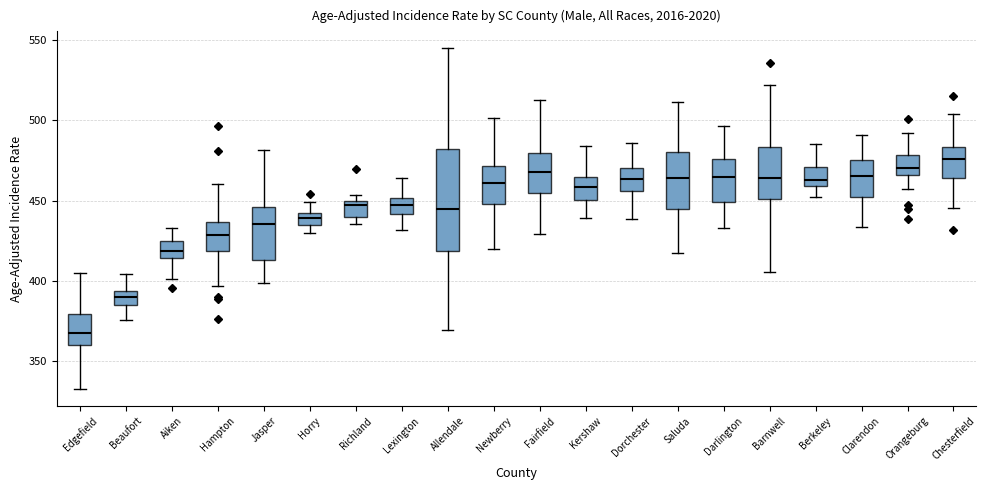

Reading left to right, transcribe this box plot: for each box, give where its median line is, the range the box spans, and where its two whiskers end, as read against the y-axis. The values are not printed on the chart, so give them approximately, as read against the axis.

Edgefield: median 365, box 360 to 380, whiskers 335 to 405
Beaufort: median 390, box 385 to 395, whiskers 375 to 405
Aiken: median 420, box 415 to 425, whiskers 400 to 435
Hampton: median 430, box 420 to 435, whiskers 395 to 460
Jasper: median 435, box 415 to 445, whiskers 400 to 480
Horry: median 440 (inside the box), box 435 to 440, whiskers 430 to 450
Richland: median 445, box 440 to 450, whiskers 435 to 455
Lexington: median 445, box 440 to 450, whiskers 430 to 465
Allendale: median 445, box 420 to 480, whiskers 370 to 545
Newberry: median 460, box 450 to 470, whiskers 420 to 500
Fairfield: median 470, box 455 to 480, whiskers 430 to 515
Kershaw: median 460, box 450 to 465, whiskers 440 to 485
Dorchester: median 465, box 455 to 470, whiskers 440 to 485
Saluda: median 465, box 445 to 480, whiskers 420 to 510
Darlington: median 465, box 450 to 475, whiskers 435 to 495
Barnwell: median 465, box 450 to 485, whiskers 405 to 520
Berkeley: median 465, box 460 to 470, whiskers 450 to 485
Clarendon: median 465, box 450 to 475, whiskers 435 to 490
Orangeburg: median 470, box 465 to 480, whiskers 455 to 490
Chesterfield: median 475, box 465 to 485, whiskers 445 to 505